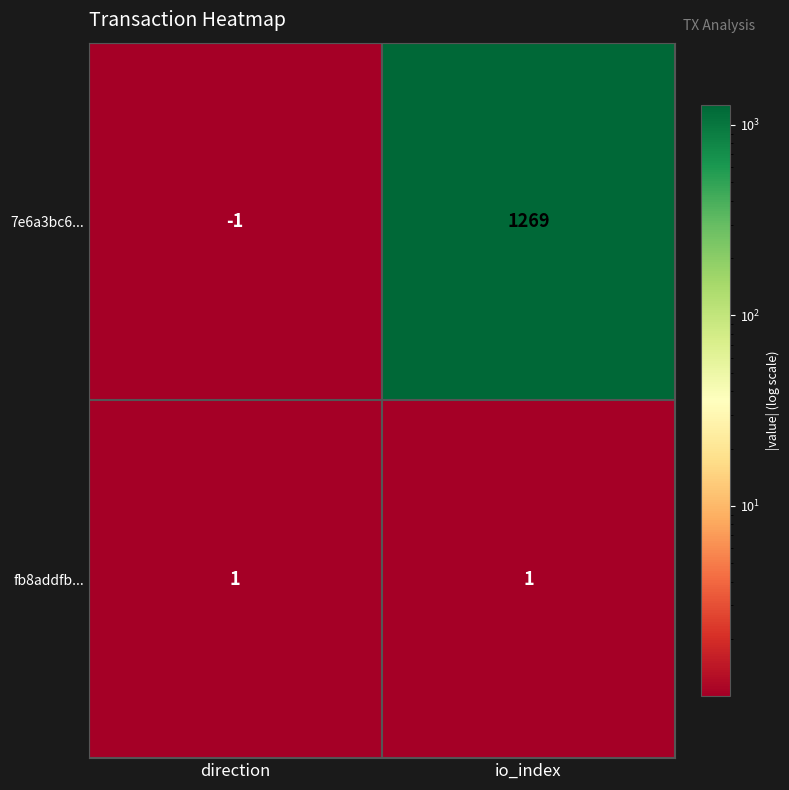

Rank the series by their maximum value, from lowest to highest.

fb8addfb..., 7e6a3bc6...